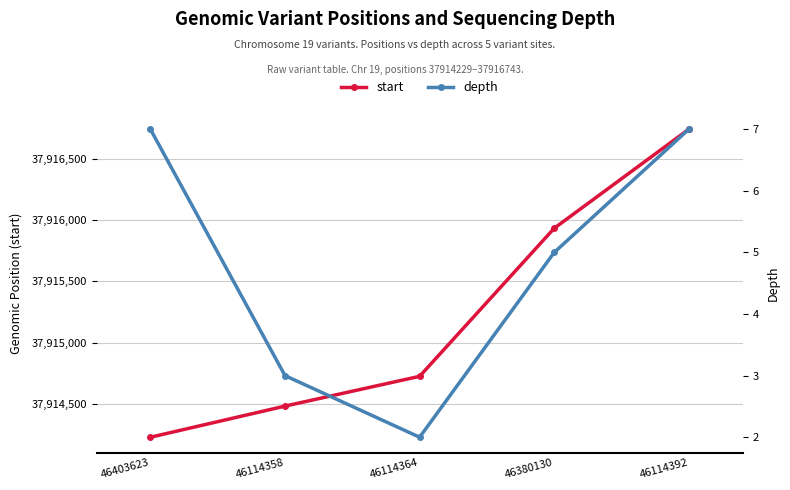

Which label corresponds to the largest value in the chart?

46114392